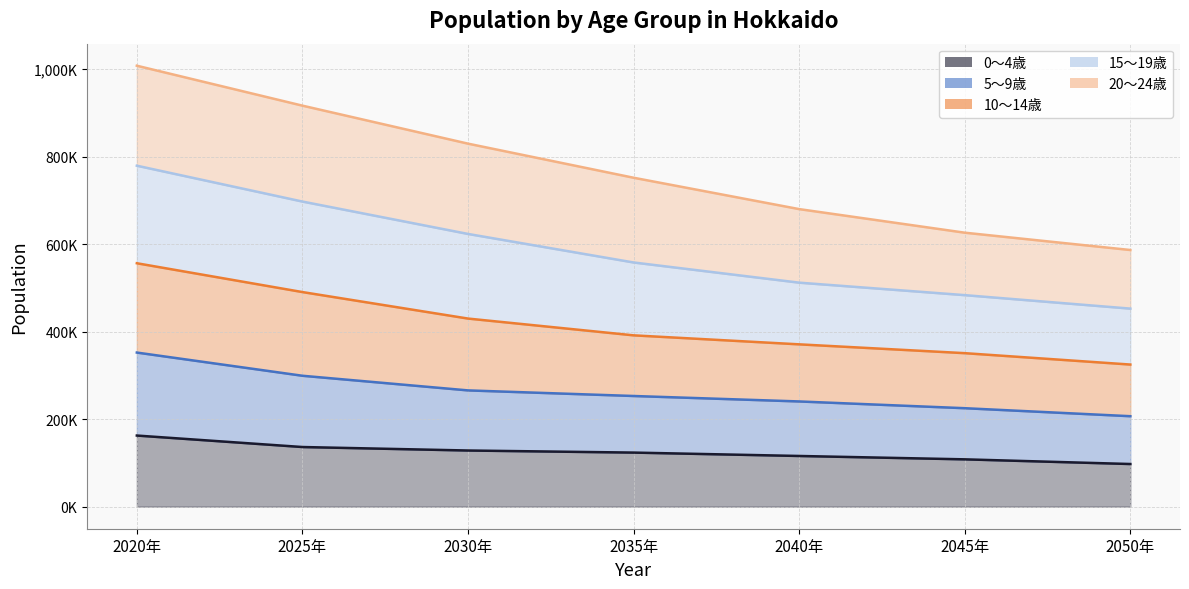

What is the highest value of the 0〜4歳 series?

162611